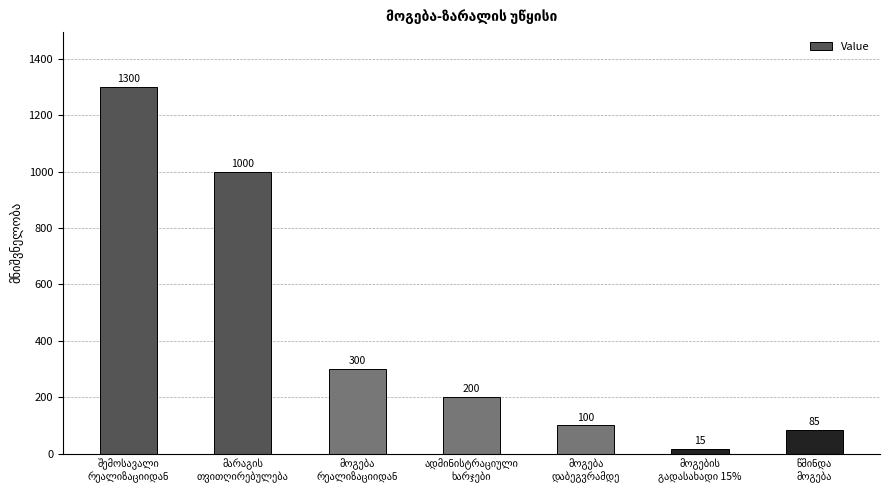

What is the value of the 3rd bar from the left?

300